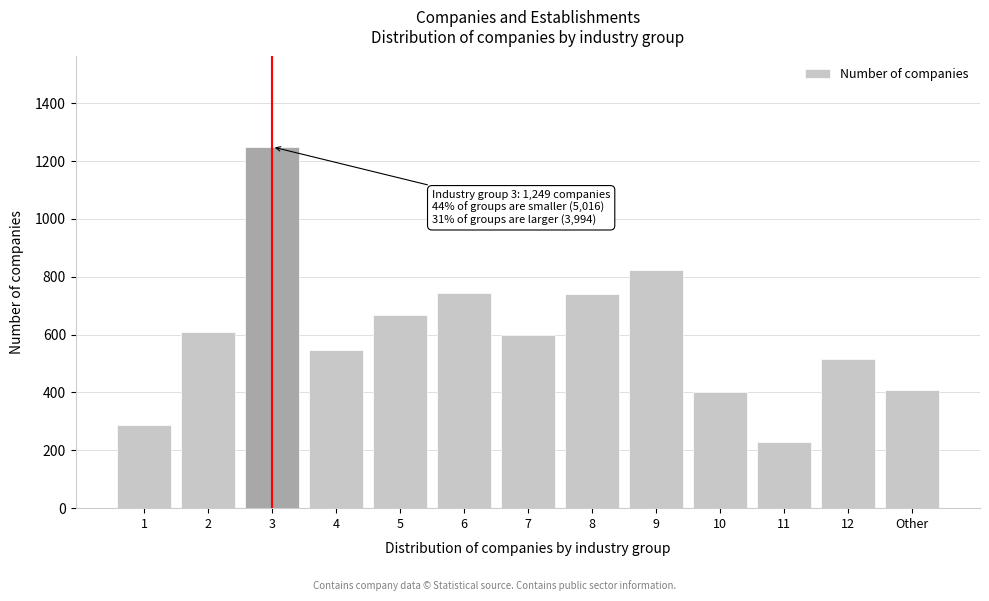

What is the smallest value displayed?

230